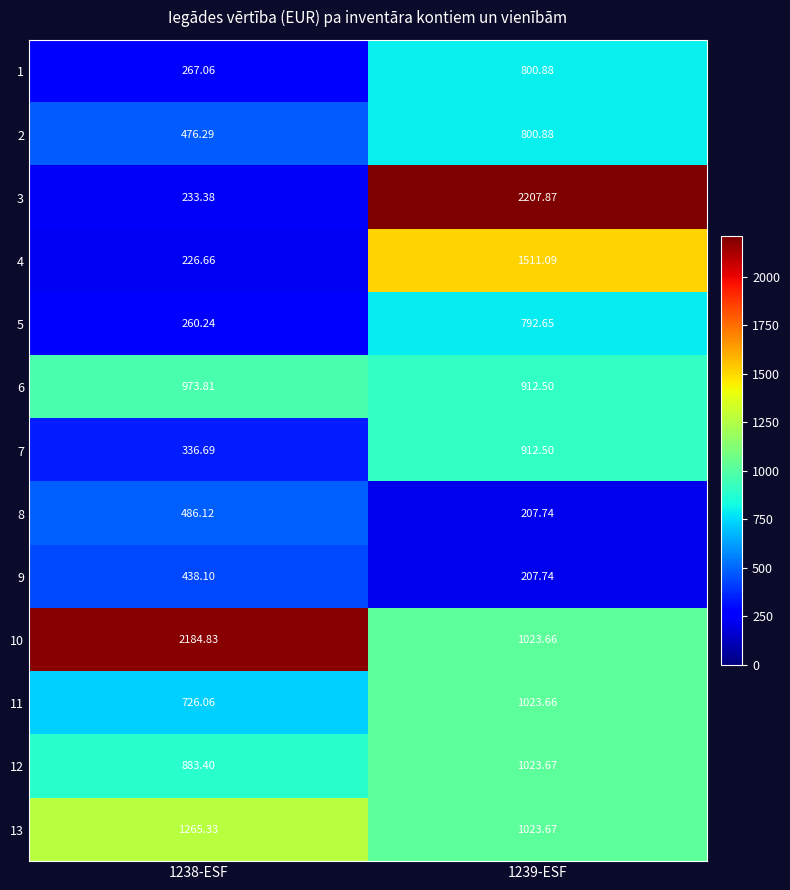

Is the value of 8 at 1239-ESF greater than the value of 2 at 1238-ESF?

No